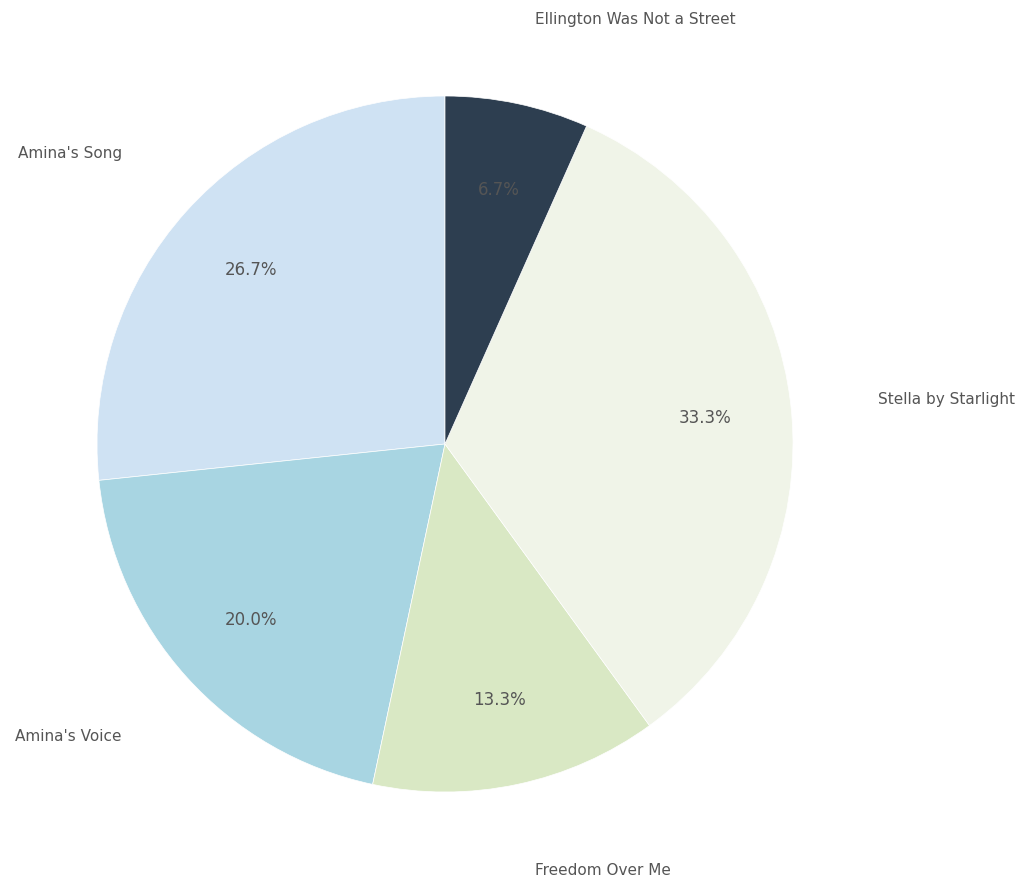

To the nearest percent, what is the difference between the largest and smallest slice percentages?

27%